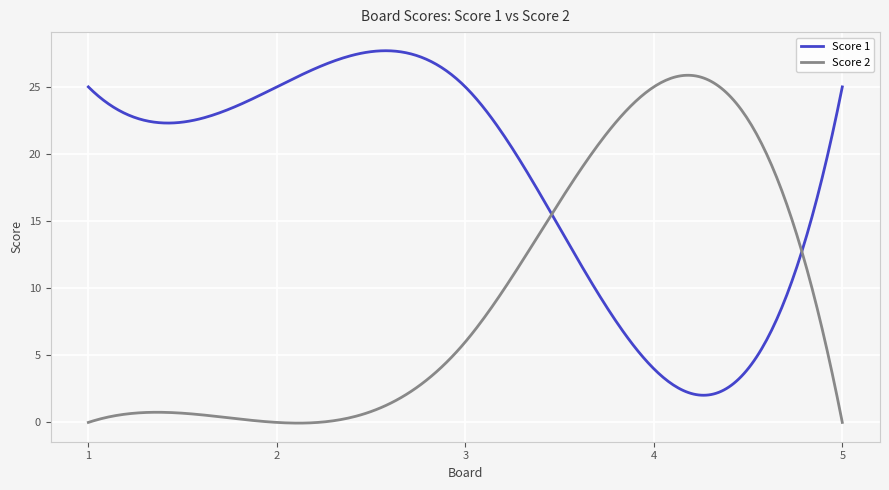

True or false: Score 1 and Score 2 intersect in this chart.

True